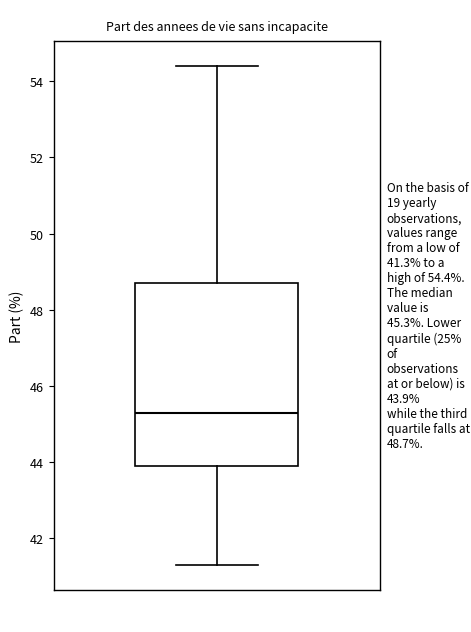

Read this box plot against the y-axis: the position of the median line, the range covered by the box, and the ends of both whiskers. The values are not printed on the chart, so give them approximately, as read against the axis.

median 45.4, box 44.0 to 48.8, whiskers 41.4 to 54.4